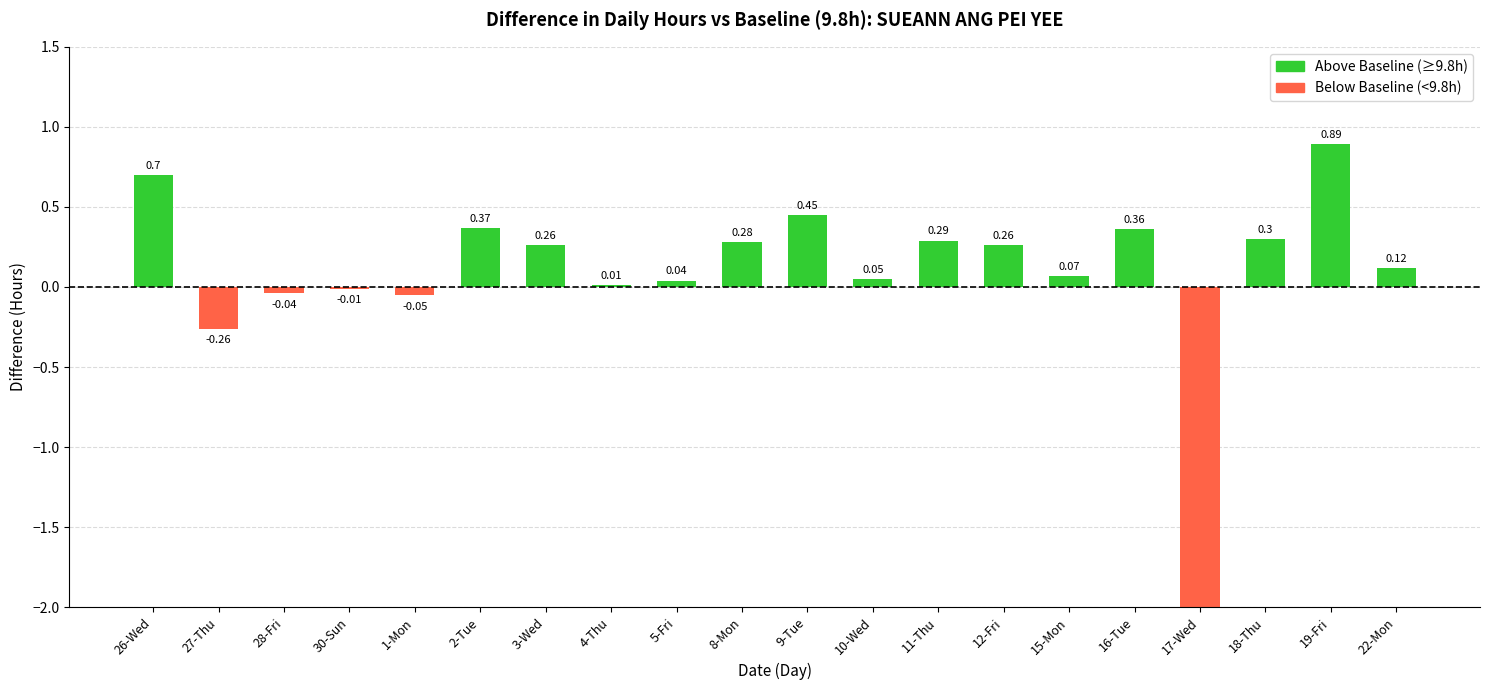

Is it true that the value at 12-Fri is 0.1?

False